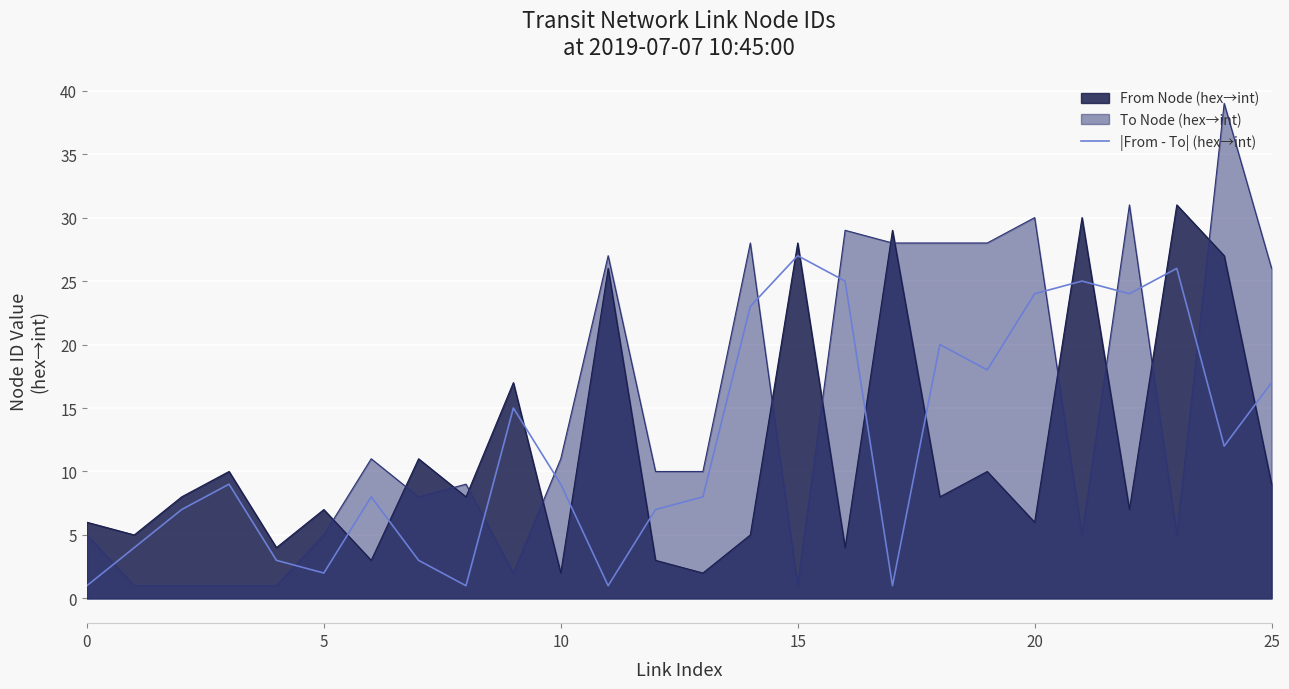

At which label is the value closest to 14?

9